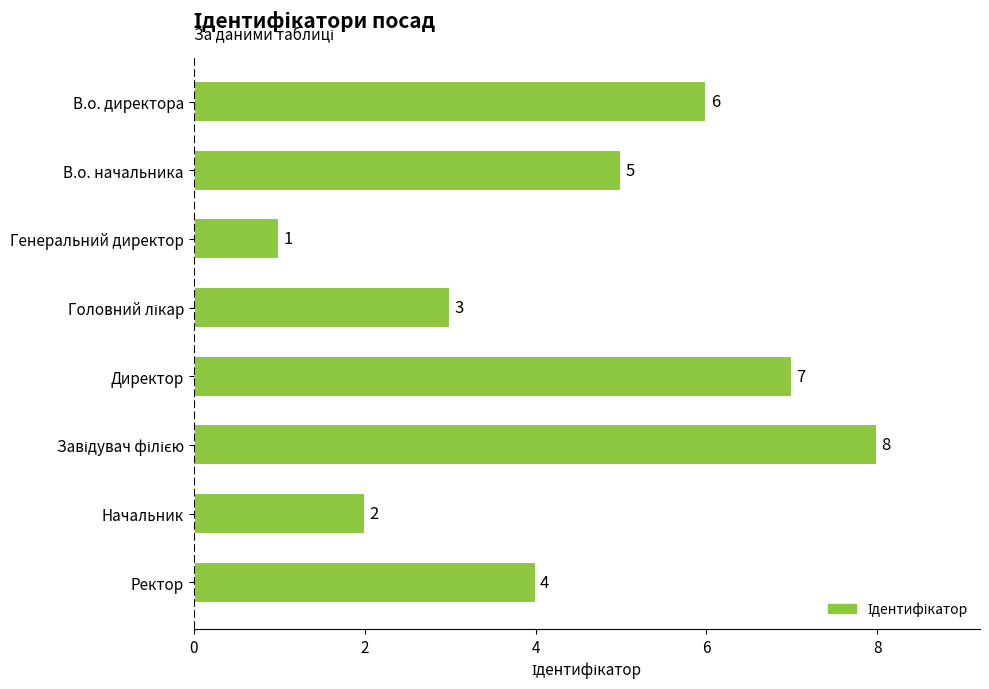

What is the sum of all values?

36